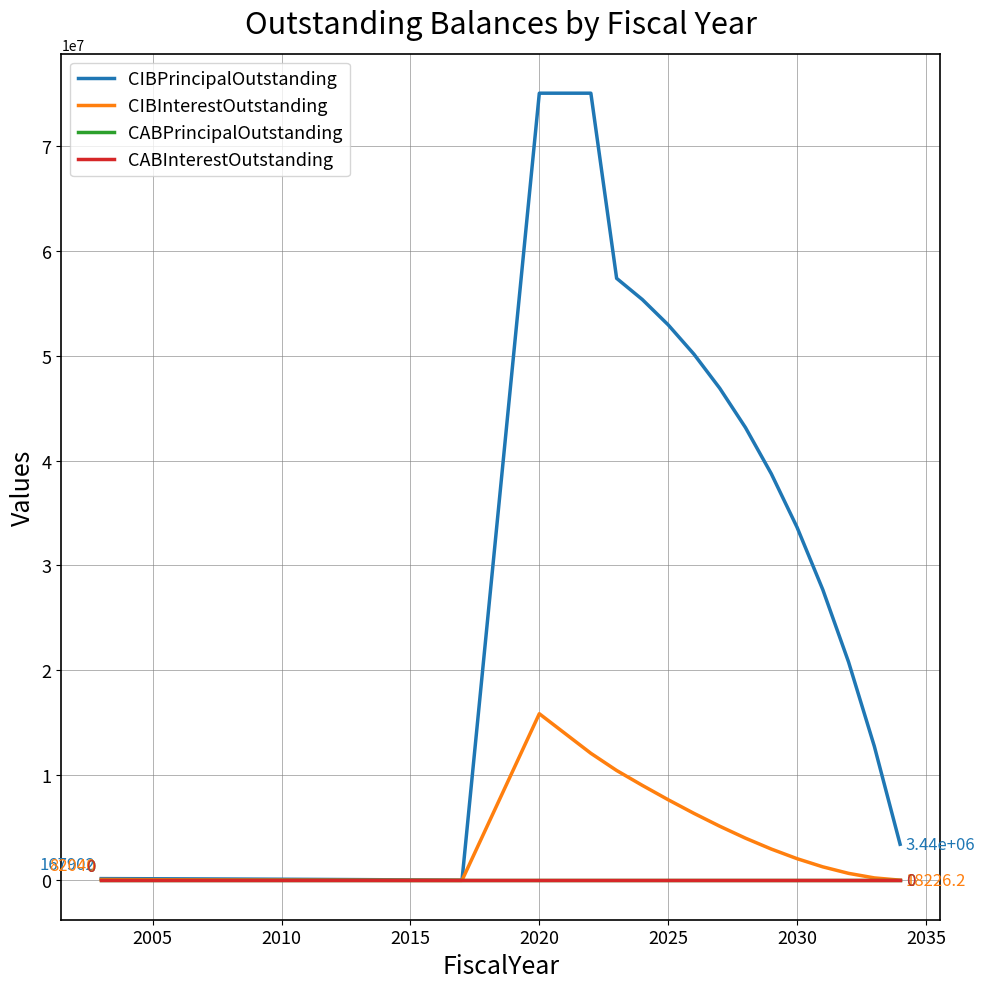

Is this an area chart (filled region under the line)?

No